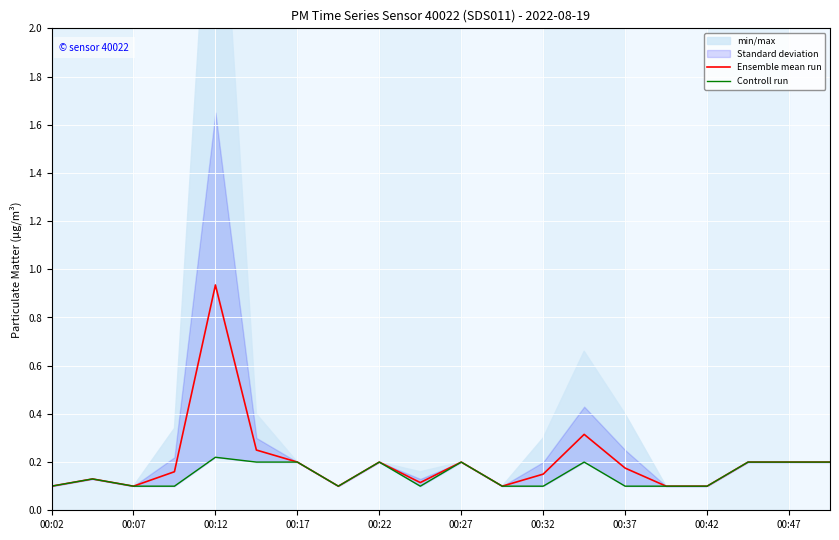

The value of Ensemble mean run at 00:42 is 0.1. True or false?

True